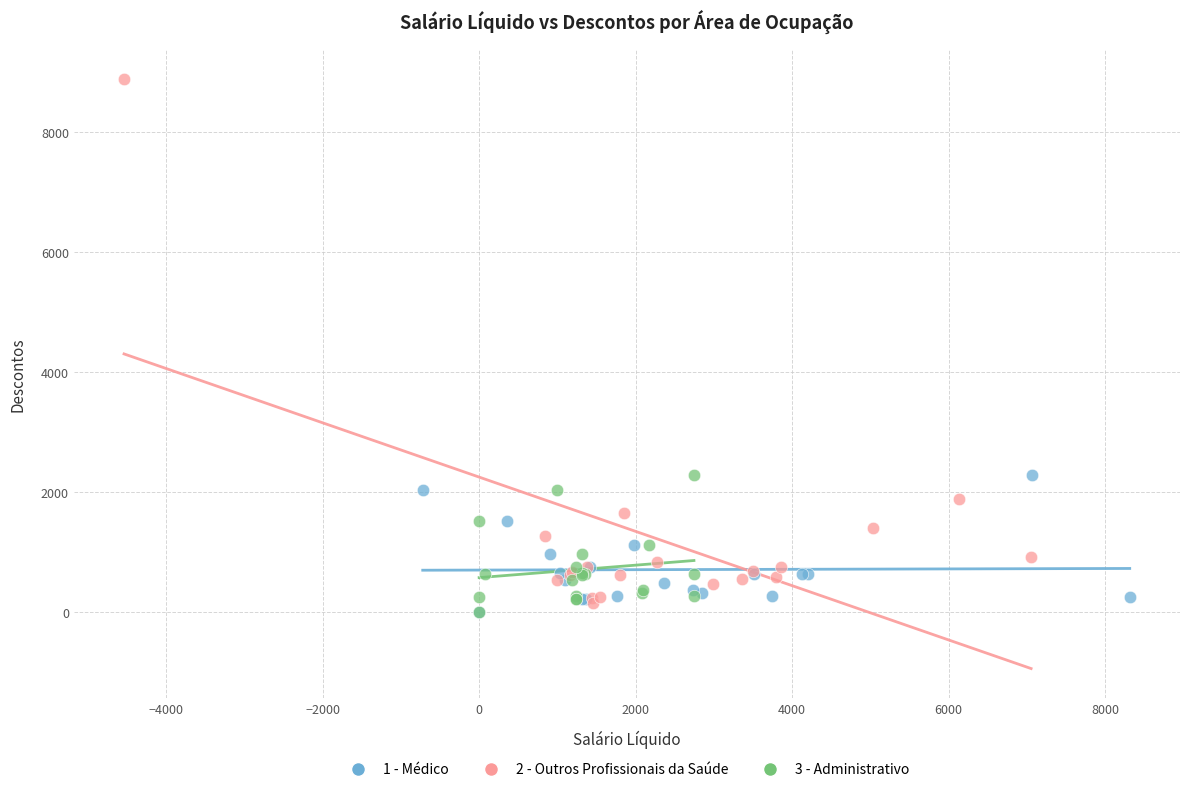

Which series contains the highest Y value?

2 - Outros Profissionais da Saúde